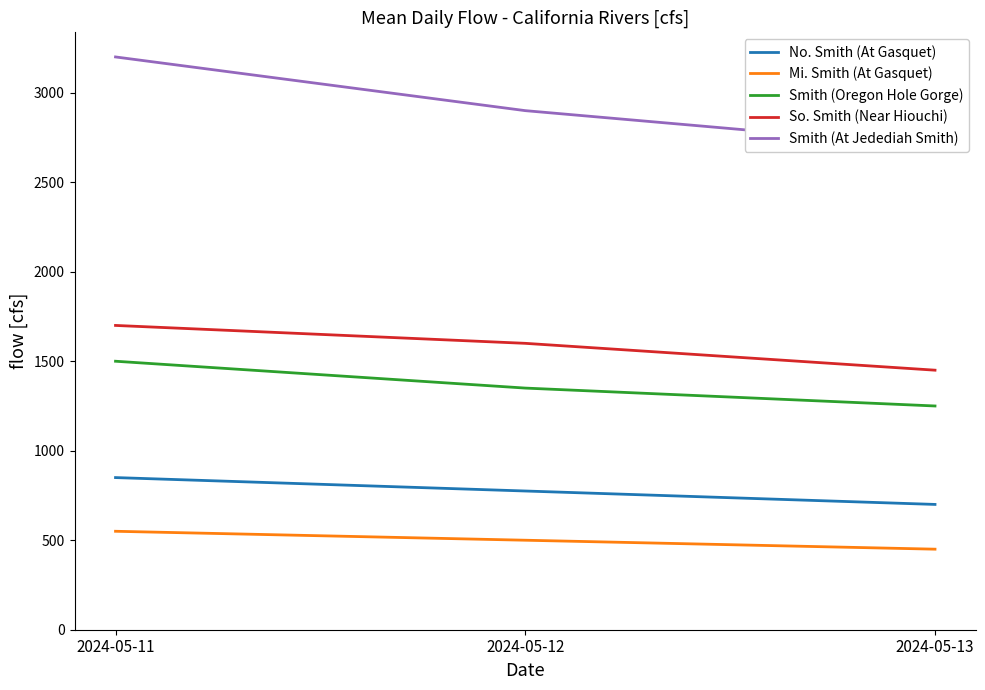

What is the difference between the maximum and second lowest values in the So. Smith (Near Hiouchi) series?

100